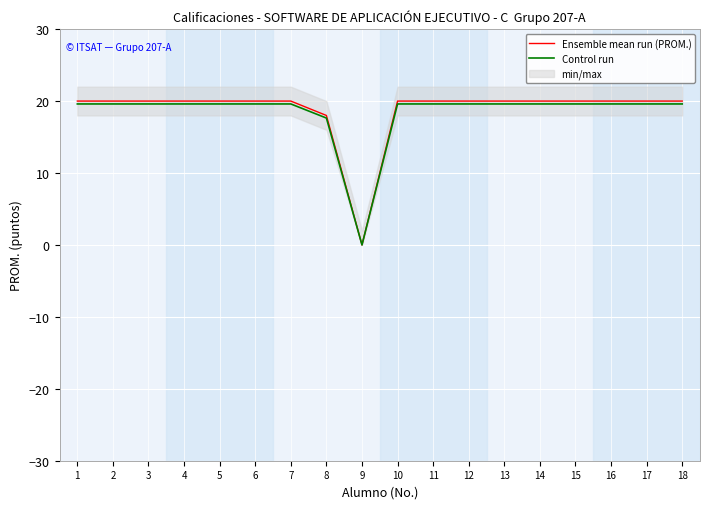

Where does the Control run series first go above 19?

1